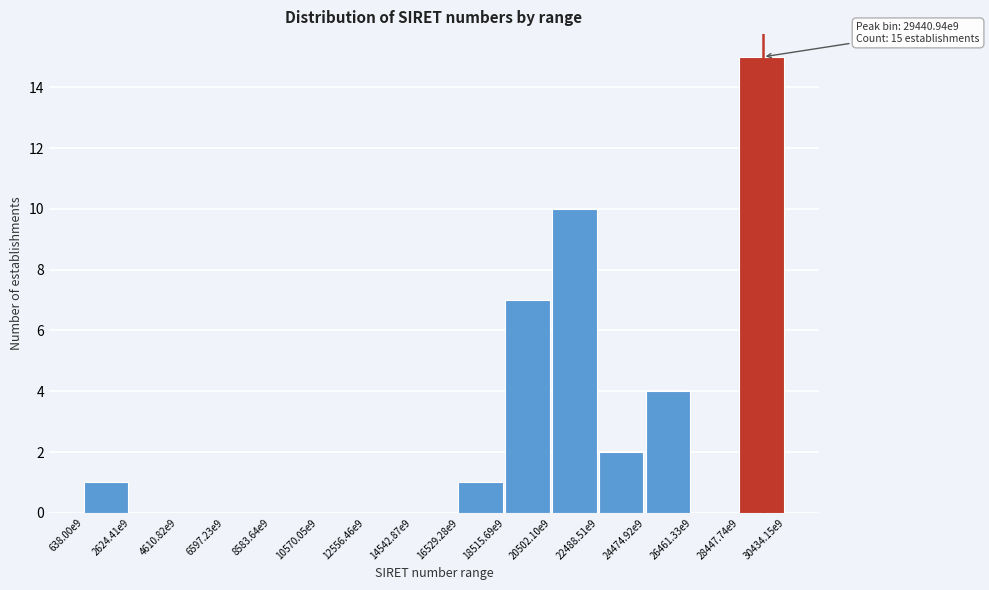

Reading right to left, extract all data points from this chart.

28447.74e9=15	26461.33e9=0	24474.92e9=4	22488.51e9=2	20502.10e9=10	18515.69e9=7	16529.28e9=1	14542.87e9=0	12556.46e9=0	10570.05e9=0	8583.64e9=0	6597.23e9=0	4610.82e9=0	2624.41e9=0	638.00e9=1